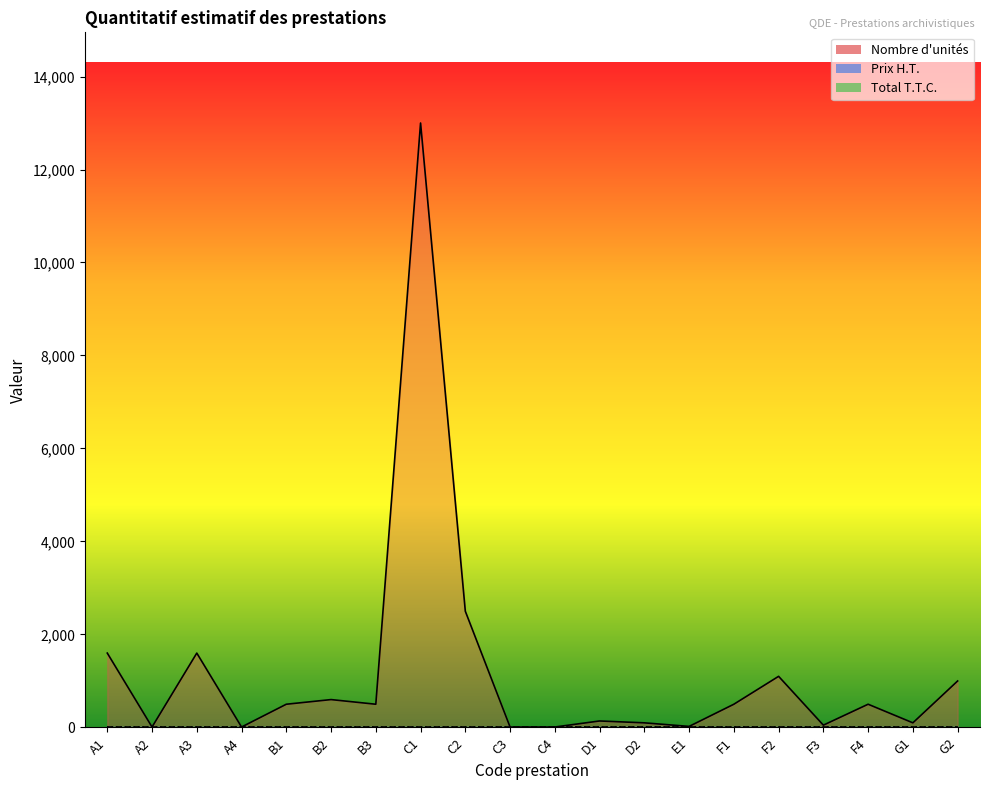

Is the value of Total T.T.C. at D1 greater than the value of Prix H.T. at C4?

No